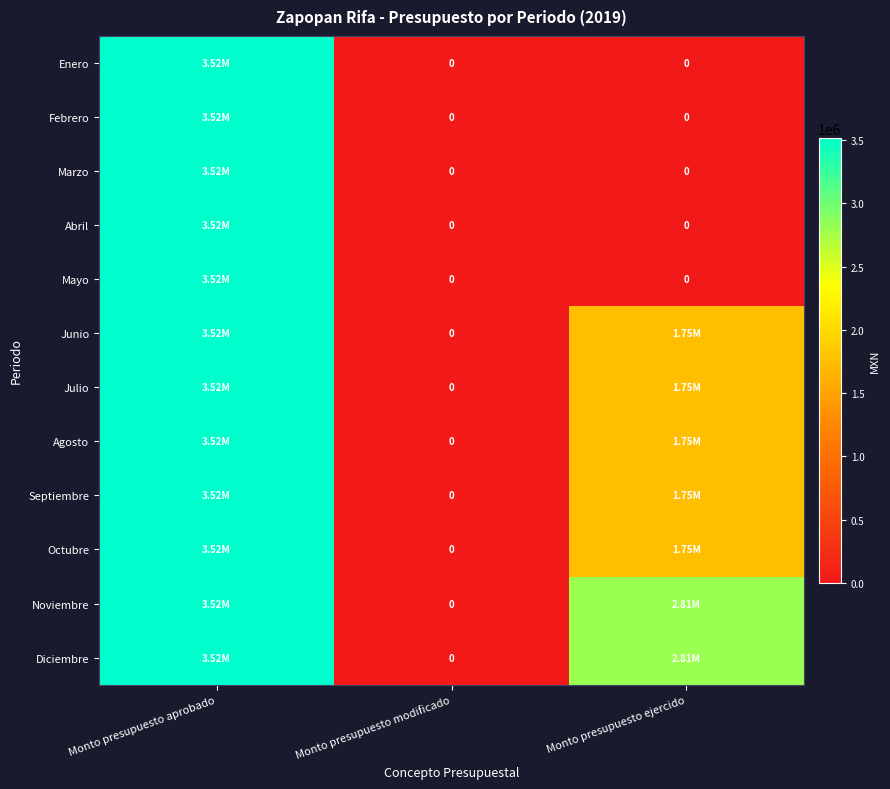

How many Agosto values are between 0 and 3518869?

3